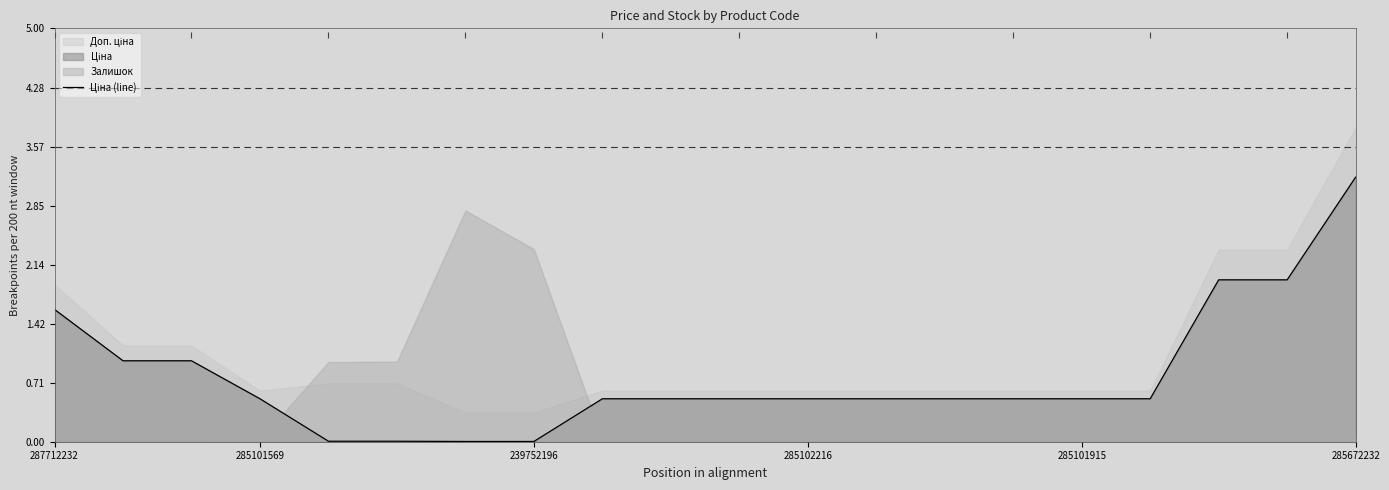

What is the maximum value shown in the chart?

3.2